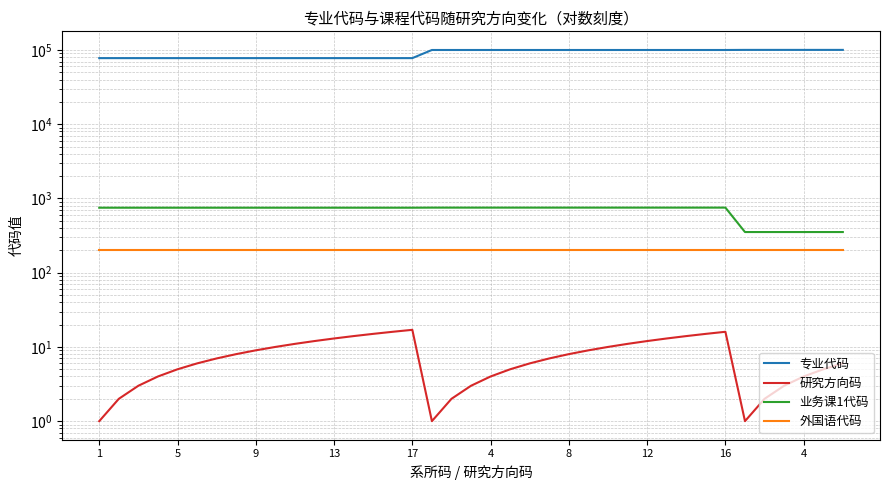

What is the value of the 外国语代码 point at the 39th from the left?

201